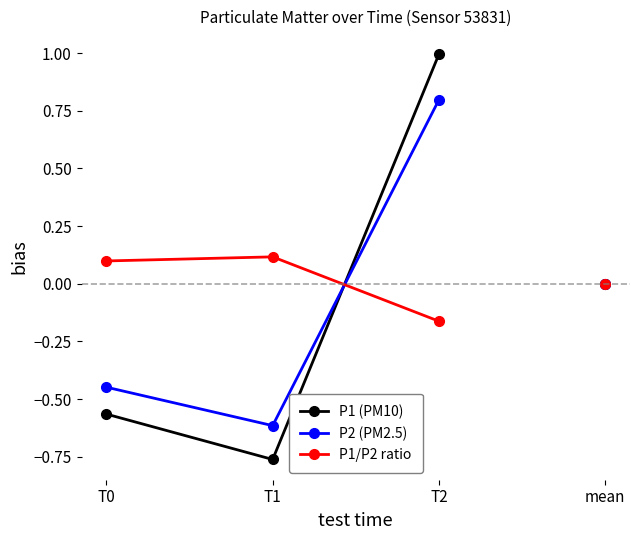

The P2 (PM2.5) series shows 1.2 at T2. True or false?

False